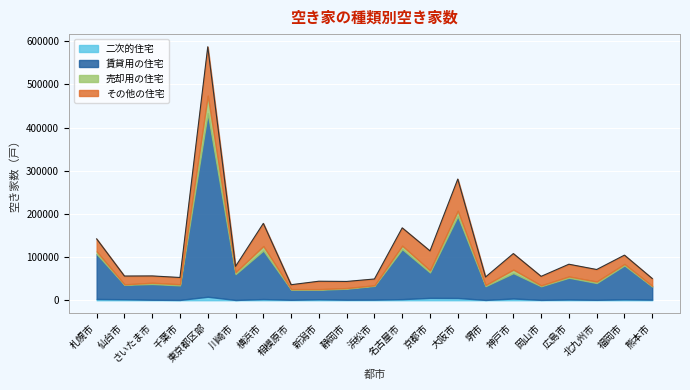

What is the value of the 賃貸用の住宅 point at the 13th from the left?

58880